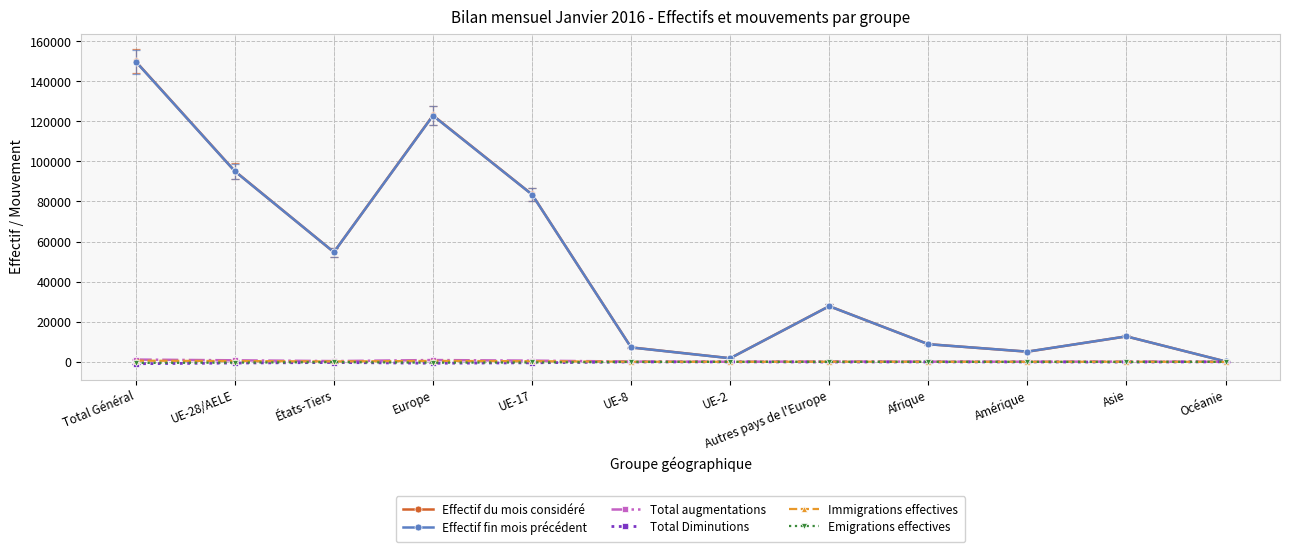

At which label does Emigrations effectives first exceed -61?

UE-2